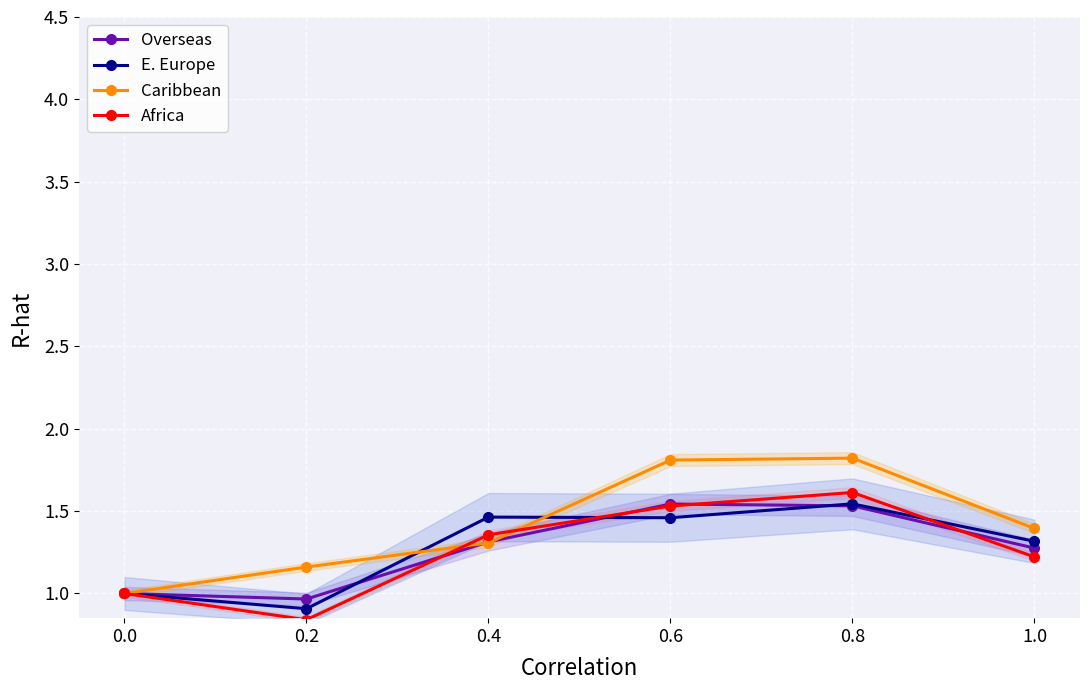

Where is the first local minimum for E. Europe?

0.2